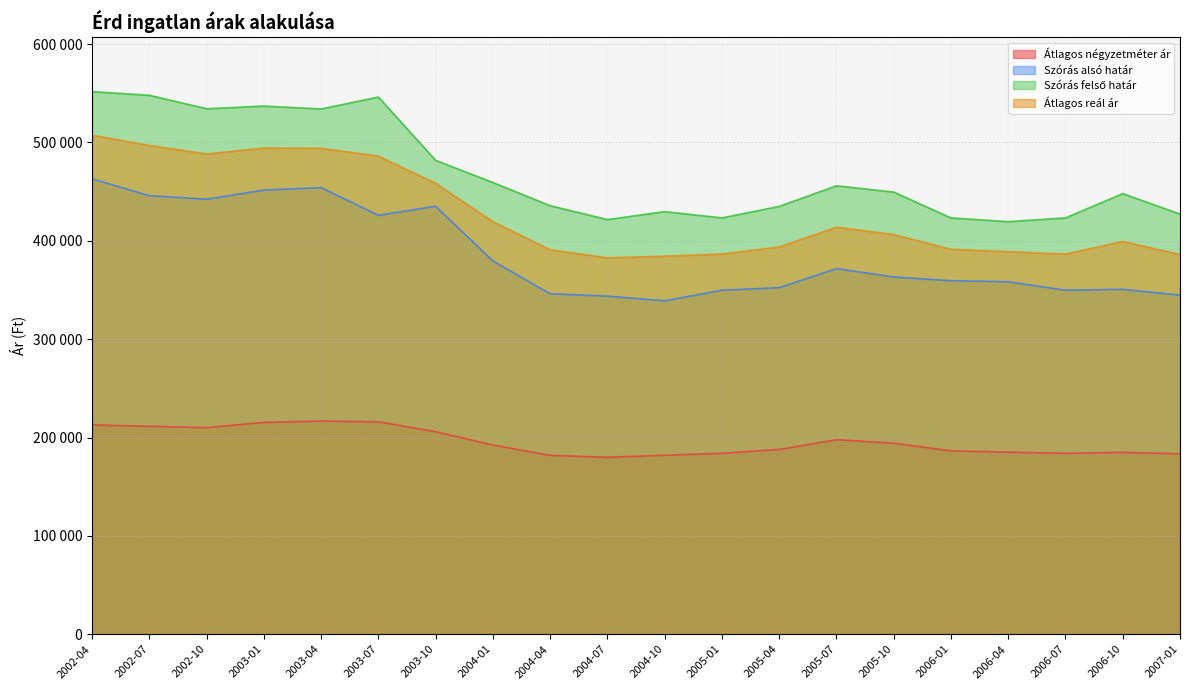

At how many categories does at least one series exceed 543005?

3